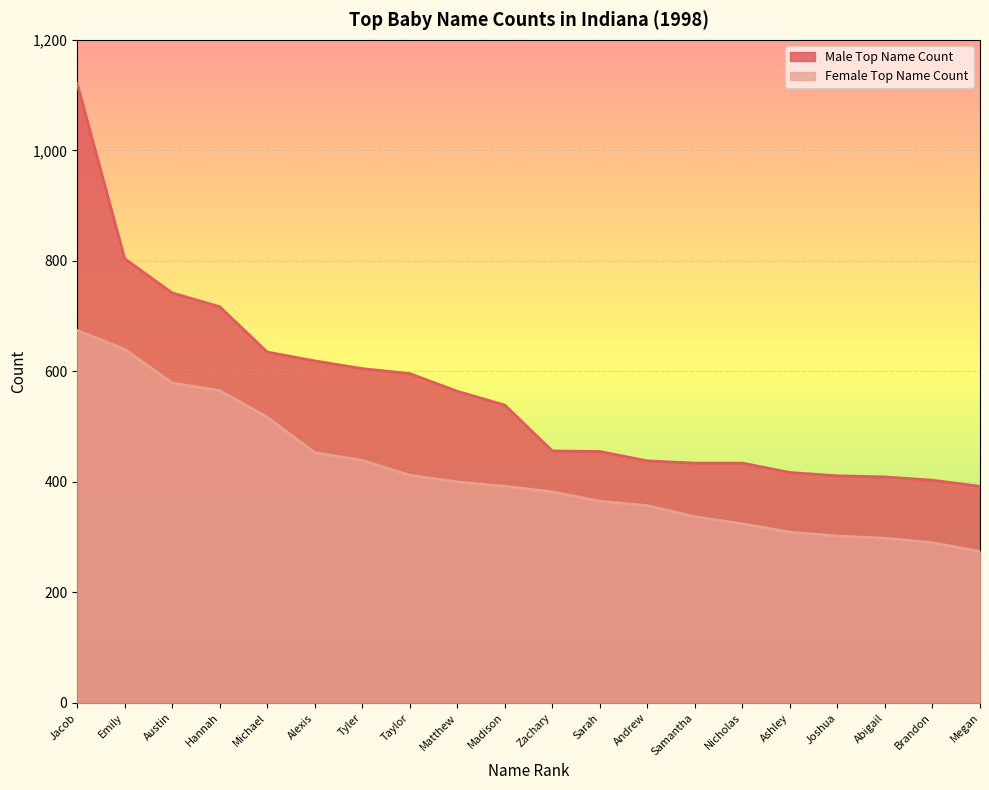

What are all the series names shown in the legend?

Male Top Name Count, Female Top Name Count